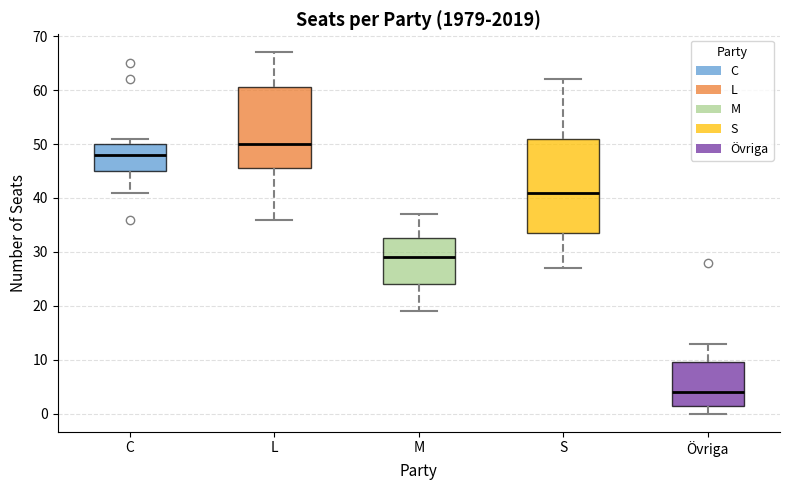

Which box is the tallest, from its lower edge to its upper edge?

S